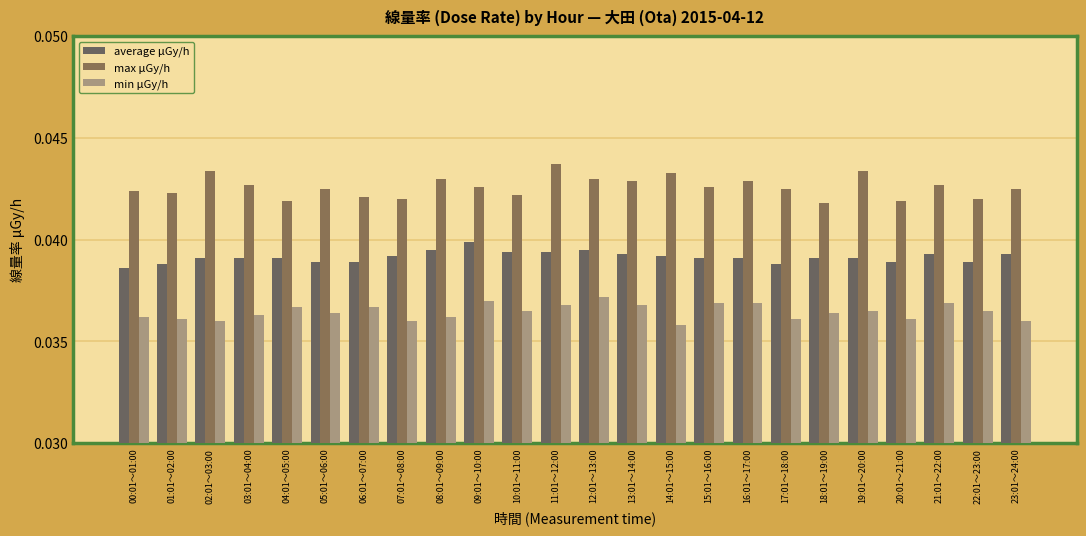

Is the value of max μGy/h at 08:01～09:00 greater than the value of average μGy/h at 17:01～18:00?

Yes